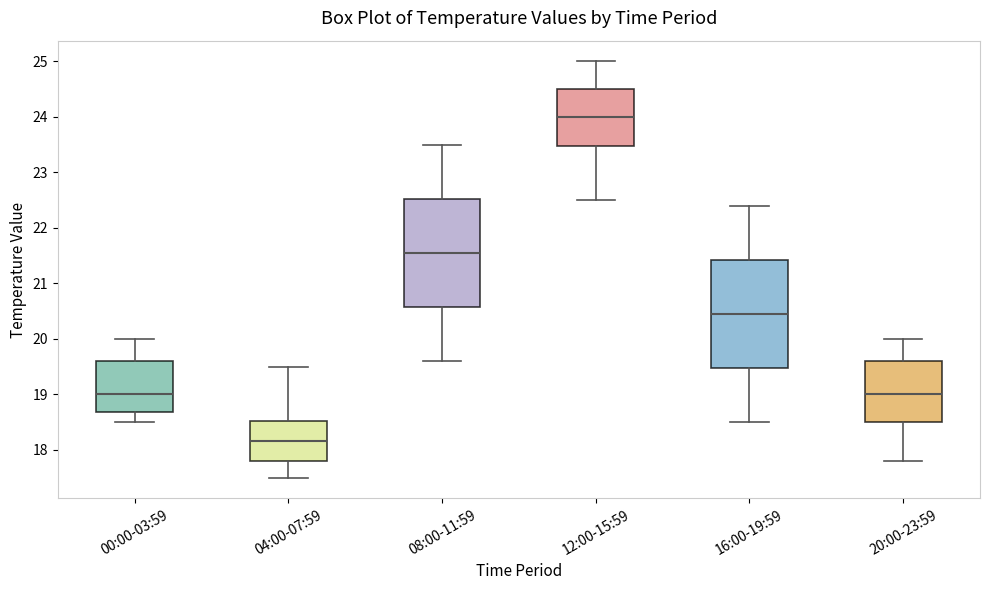

Where is the lower edge of the box for 00:00-03:59 on the y-axis? The values are not printed on the chart, so give them approximately, as read against the axis.

18.7